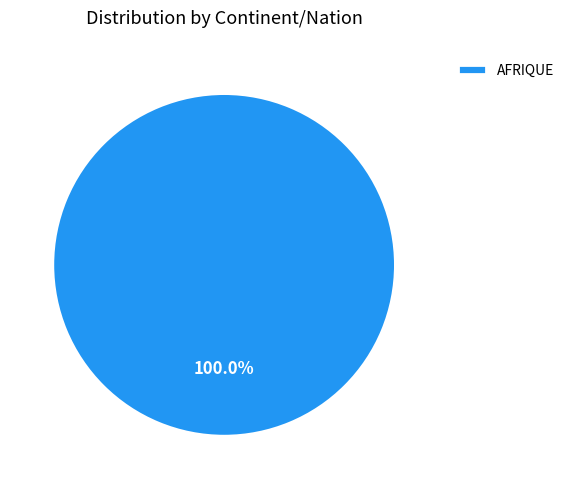

How many segments does this pie chart have?

1